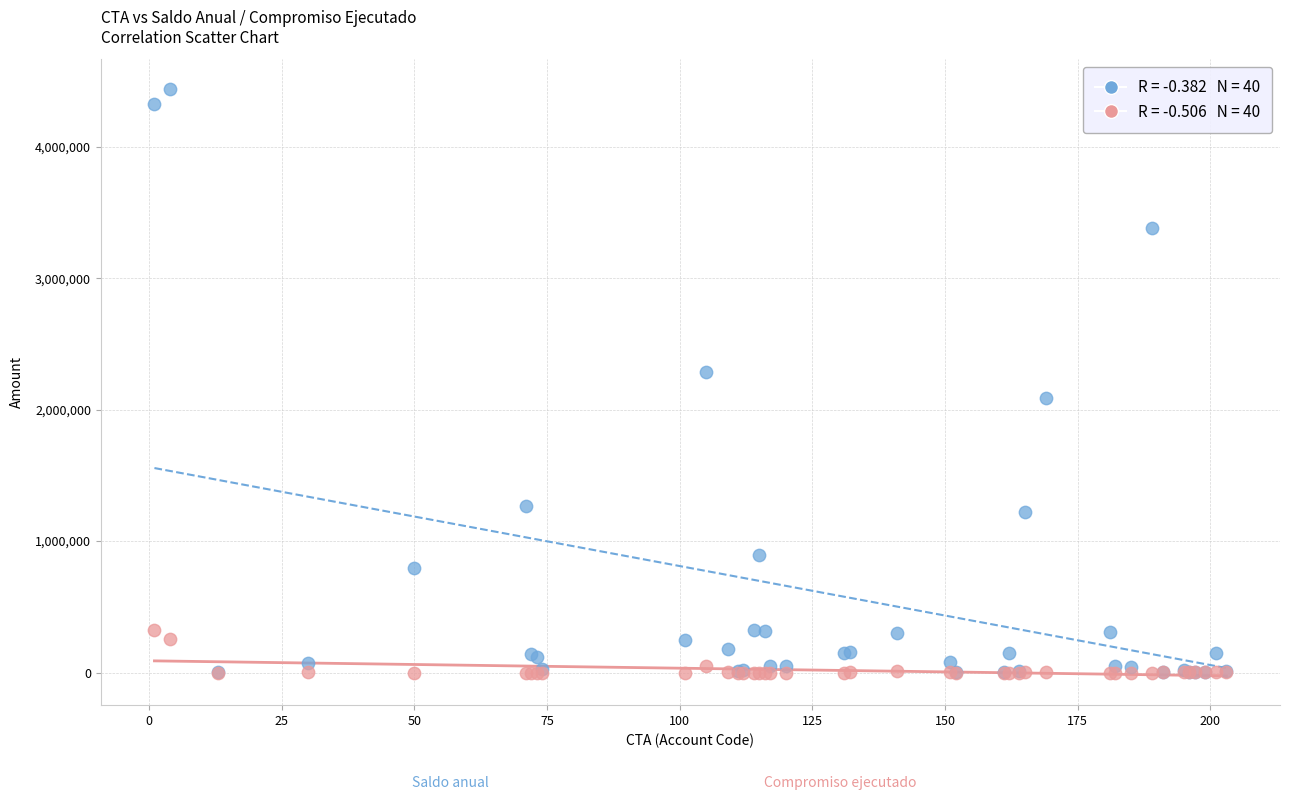

Across all series, what Y value is closest to 2222286?

2290596.4